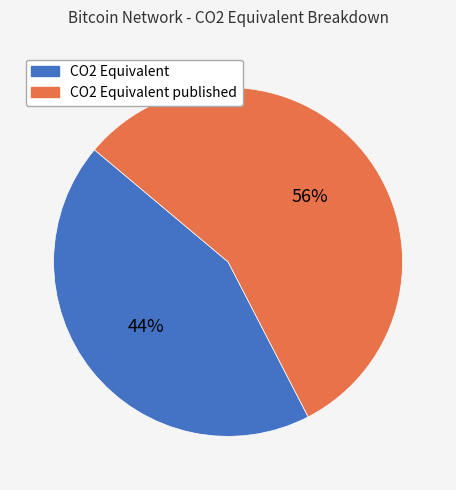

Is there any slice that represents more than half of the pie?

Yes